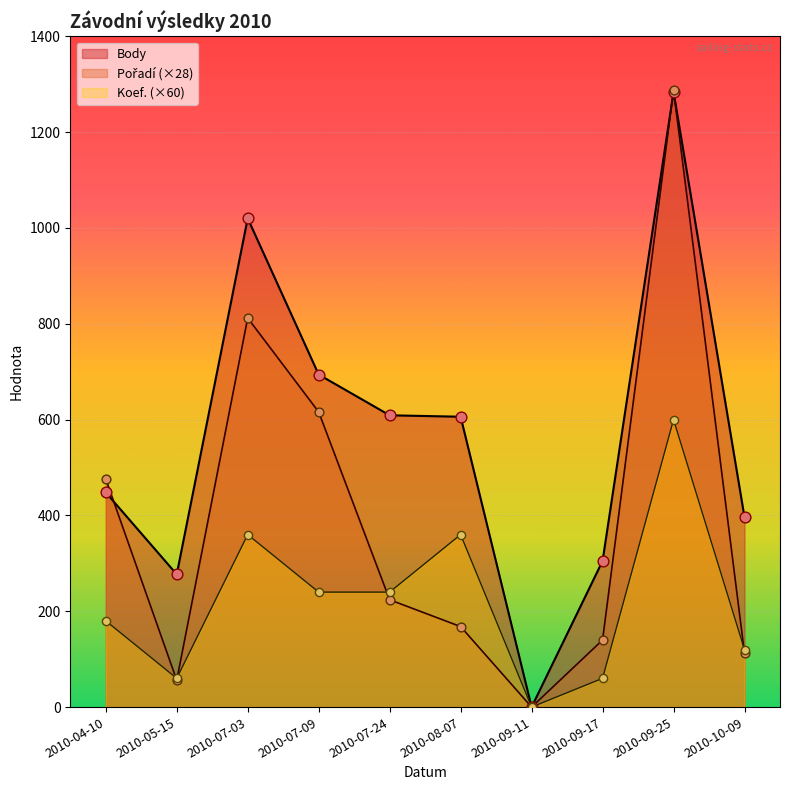

Which series has the largest Y range (max minus min)?

Pořadí